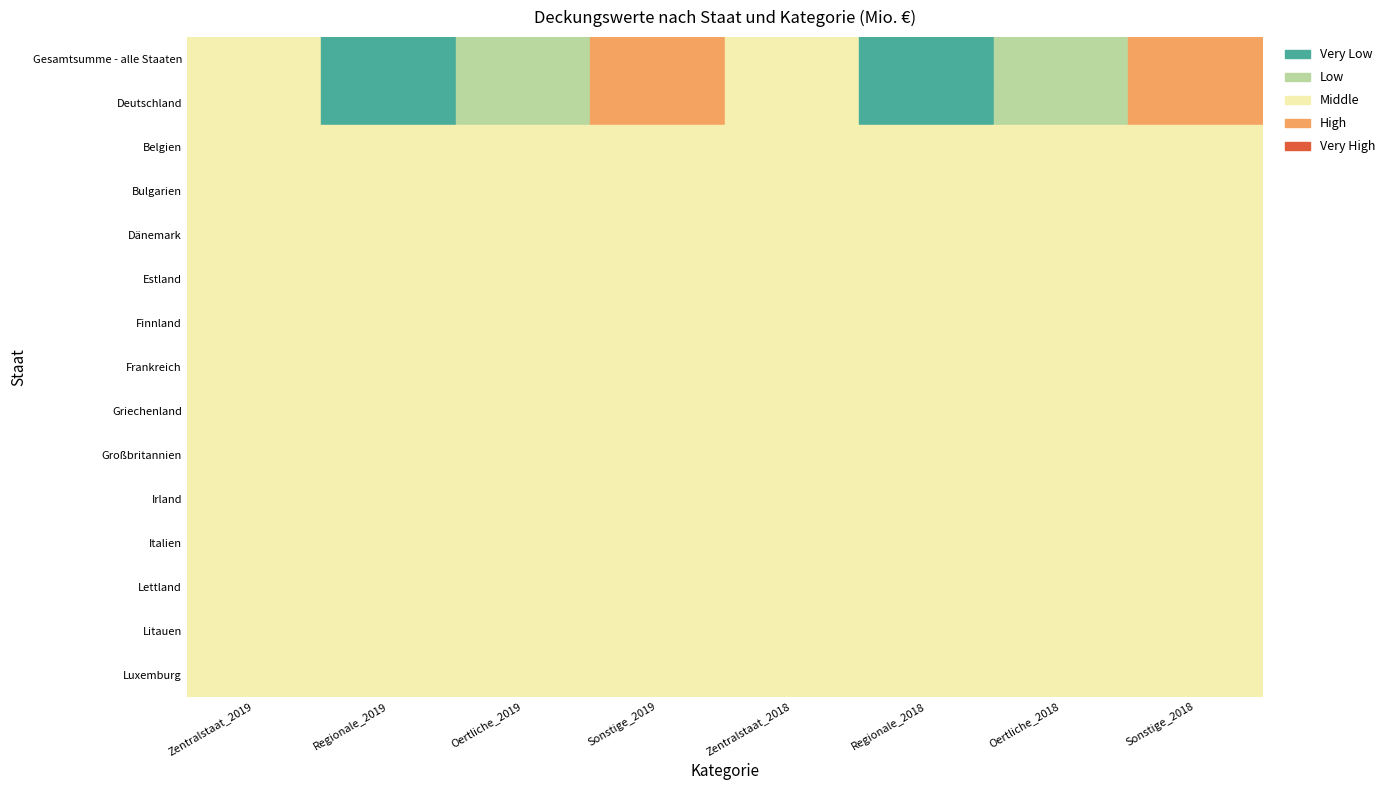

Reading left to right, extract all data points from this chart.

Gesamtsumme - alle Staaten: Jahr 2019=3552.2	Jahr 2018=4075.2
Deutschland: Jahr 2019=3544.2	Jahr 2018=4030.2
Belgien: Jahr 2019=0.0	Jahr 2018=0.0
Bulgarien: Jahr 2019=0.0	Jahr 2018=0.0
Dänemark: Jahr 2019=0.0	Jahr 2018=0.0
Estland: Jahr 2019=0.0	Jahr 2018=0.0
Finnland: Jahr 2019=0.0	Jahr 2018=0.0
Frankreich: Jahr 2019=0.0	Jahr 2018=0.0
Griechenland: Jahr 2019=0.0	Jahr 2018=0.0
Großbritannien: Jahr 2019=0.0	Jahr 2018=0.0
Irland: Jahr 2019=0.0	Jahr 2018=0.0
Italien: Jahr 2019=0.0	Jahr 2018=0.0
Lettland: Jahr 2019=0.0	Jahr 2018=0.0
Litauen: Jahr 2019=0.0	Jahr 2018=0.0
Luxemburg: Jahr 2019=0.0	Jahr 2018=0.0